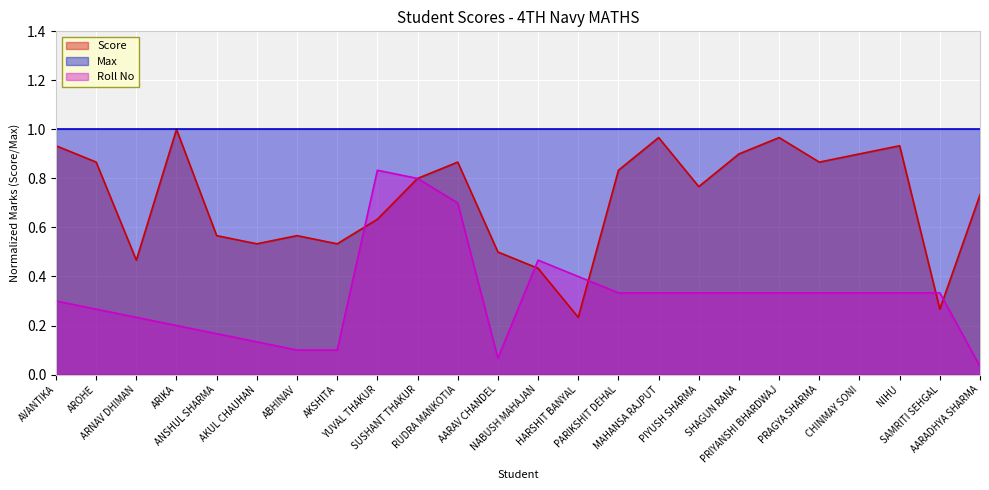

Rank the series by their average value, from highest to lowest.

Max, Score, Roll No